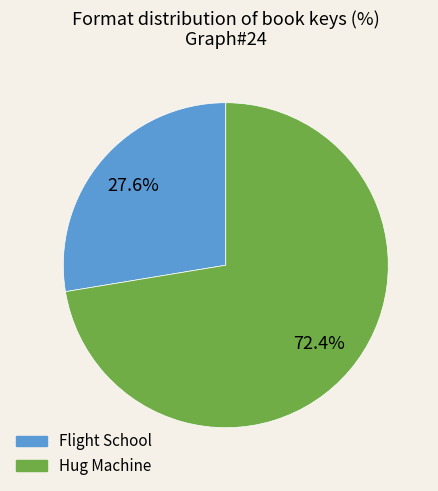

To the nearest percent, what portion does Hug Machine represent?

72%